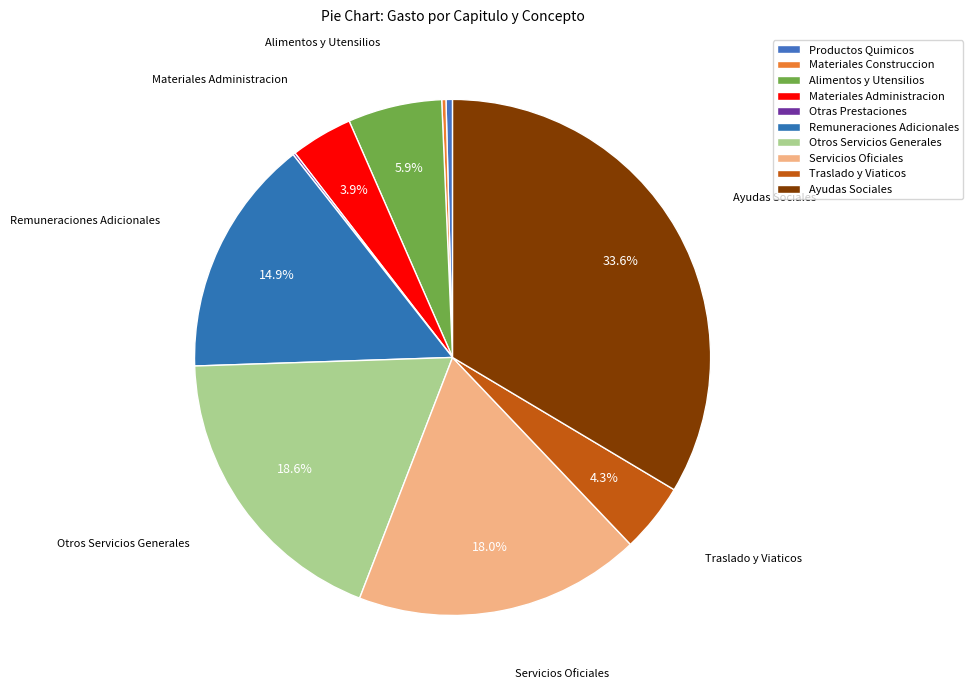

Rank the categories by value from highest to lowest.

Ayudas Sociales, Otros Servicios Generales, Servicios Oficiales, Remuneraciones Adicionales, Alimentos y Utensilios, Traslado y Viaticos, Materiales Administracion, Productos Quimicos, Materiales Construccion, Otras Prestaciones